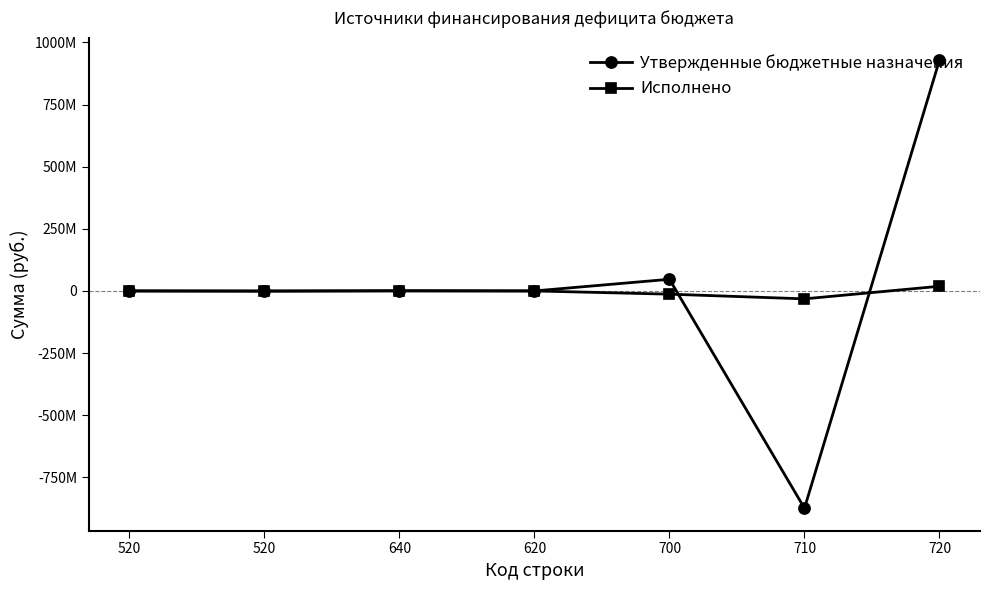

Does the chart have visible grid lines?

No